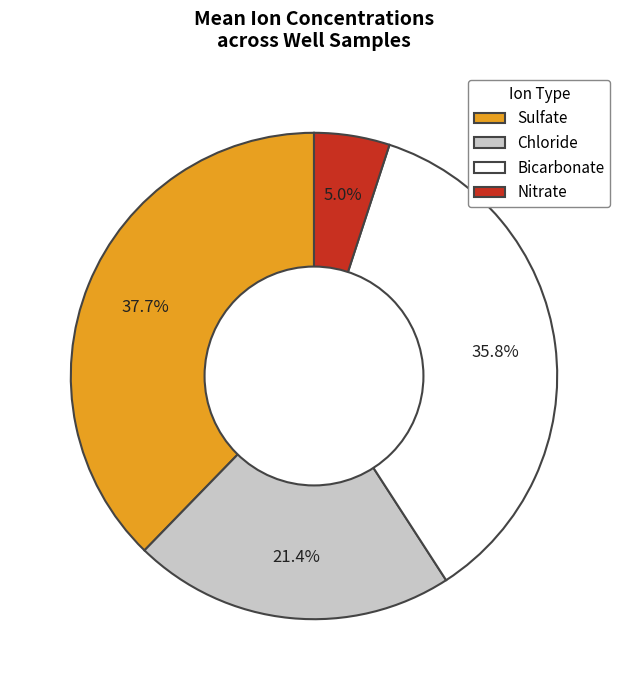

Count the number of slices in the pie.

4